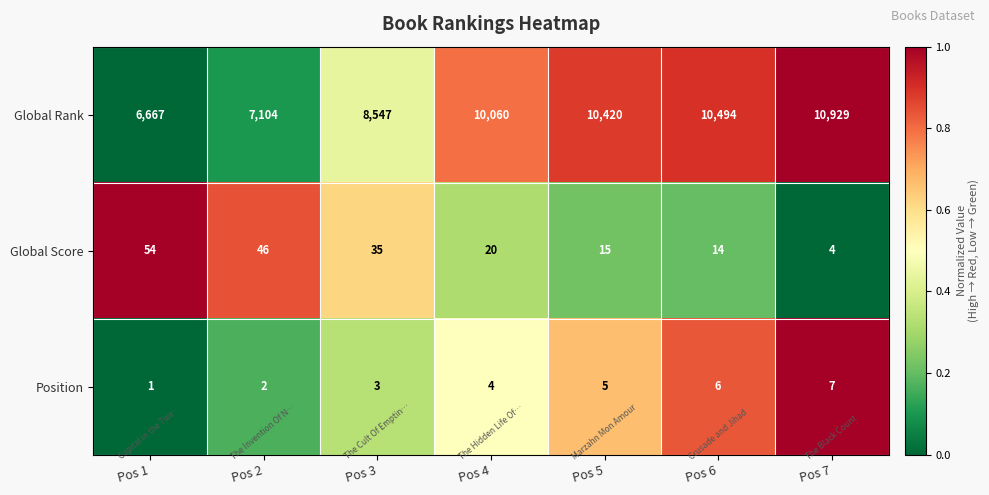

Which label corresponds to the largest value in the chart?

Pos 7